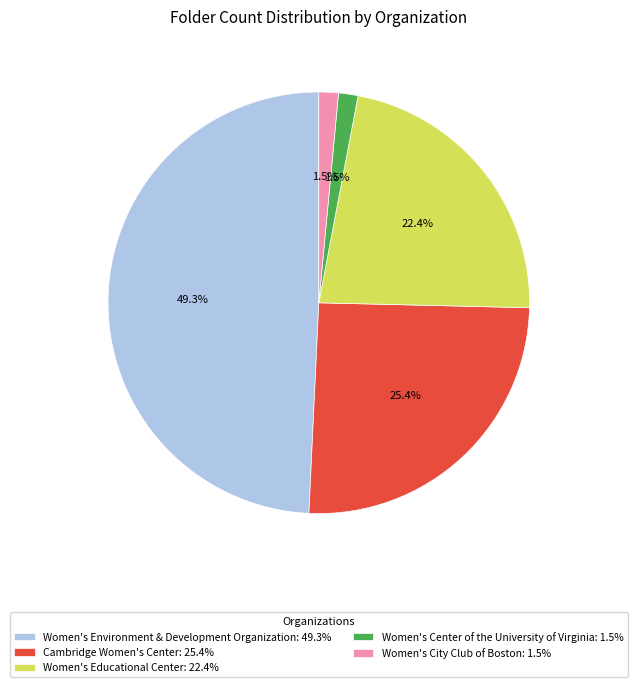

Which slice is the largest?

Women's Environment & Development Organization